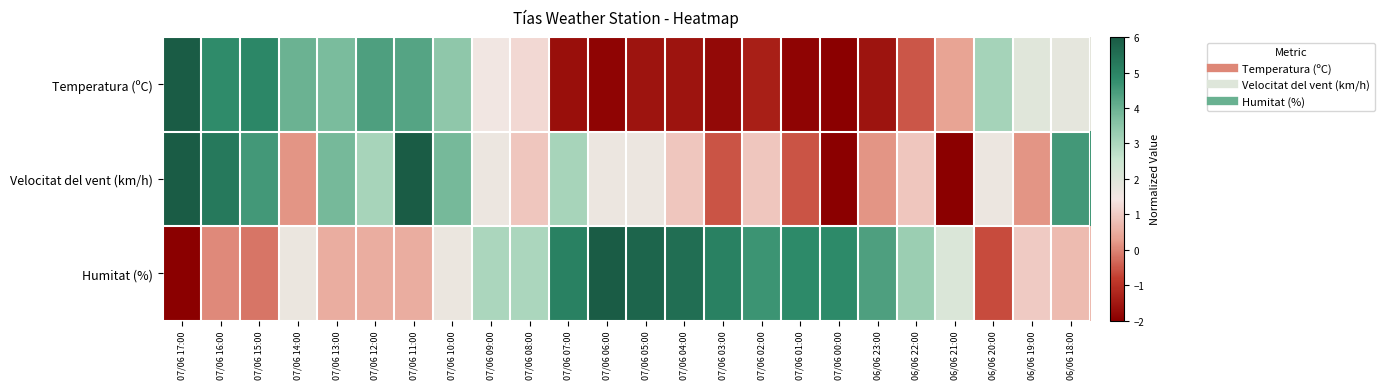

Reading right to left, transcribe all the data shown in this chart.

Temperatura (ºC): 06/06 18:00=1.8	06/06 19:00=1.9	06/06 20:00=3.1	06/06 21:00=0.3	06/06 22:00=-0.5	06/06 23:00=-1.6	07/06 00:00=-2.0	07/06 01:00=-1.9	07/06 02:00=-1.4	07/06 03:00=-1.8	07/06 04:00=-1.6	07/06 05:00=-1.6	07/06 06:00=-1.9	07/06 07:00=-1.7	07/06 08:00=1.2	07/06 09:00=1.5	07/06 10:00=3.4	07/06 11:00=4.3	07/06 12:00=4.4	07/06 13:00=3.8	07/06 14:00=4.0	07/06 15:00=4.9	07/06 16:00=4.8	07/06 17:00=6.0
Velocitat del vent (km/h): 06/06 18:00=4.5	06/06 19:00=0.2	06/06 20:00=1.6	06/06 21:00=-2.0	06/06 22:00=0.9	06/06 23:00=0.2	07/06 00:00=-2.0	07/06 01:00=-0.5	07/06 02:00=0.9	07/06 03:00=-0.5	07/06 04:00=0.9	07/06 05:00=1.6	07/06 06:00=1.6	07/06 07:00=3.1	07/06 08:00=0.9	07/06 09:00=1.6	07/06 10:00=3.8	07/06 11:00=6.0	07/06 12:00=3.1	07/06 13:00=3.8	07/06 14:00=0.2	07/06 15:00=4.5	07/06 16:00=5.3	07/06 17:00=6.0
Humitat (%): 06/06 18:00=0.7	06/06 19:00=1.0	06/06 20:00=-0.6	06/06 21:00=2.1	06/06 22:00=3.3	06/06 23:00=4.4	07/06 00:00=4.9	07/06 01:00=4.9	07/06 02:00=4.6	07/06 03:00=5.1	07/06 04:00=5.5	07/06 05:00=5.8	07/06 06:00=6.0	07/06 07:00=5.1	07/06 08:00=3.0	07/06 09:00=3.0	07/06 10:00=1.7	07/06 11:00=0.5	07/06 12:00=0.5	07/06 13:00=0.5	07/06 14:00=1.7	07/06 15:00=-0.2	07/06 16:00=0.1	07/06 17:00=-2.0